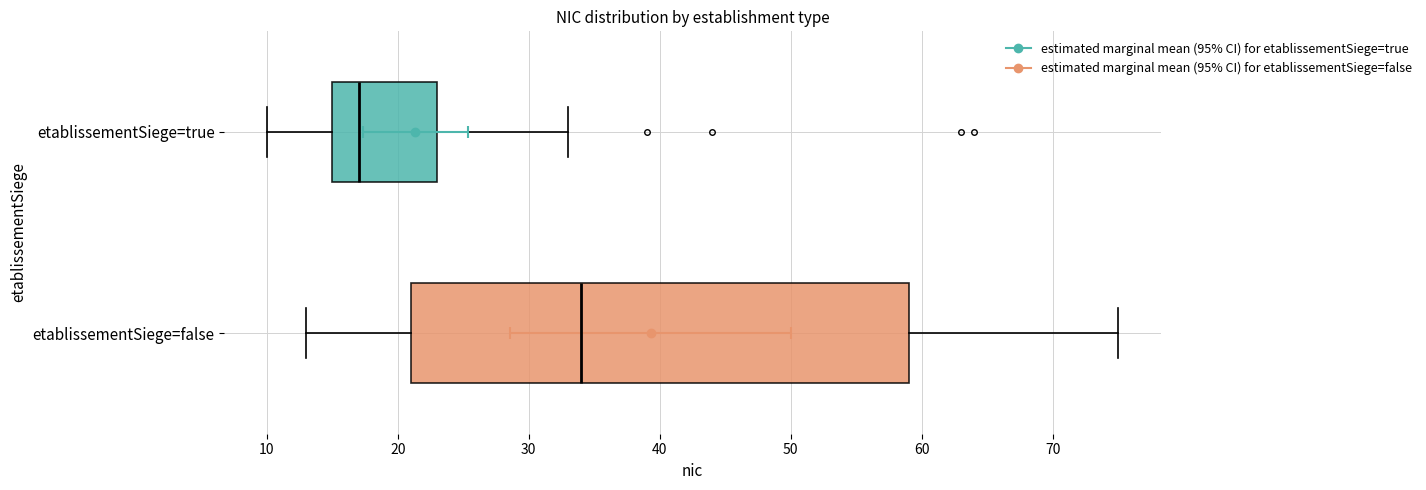

Where is the right edge of the box for etablissementSiege=false on the x-axis? The values are not printed on the chart, so give them approximately, as read against the axis.

59